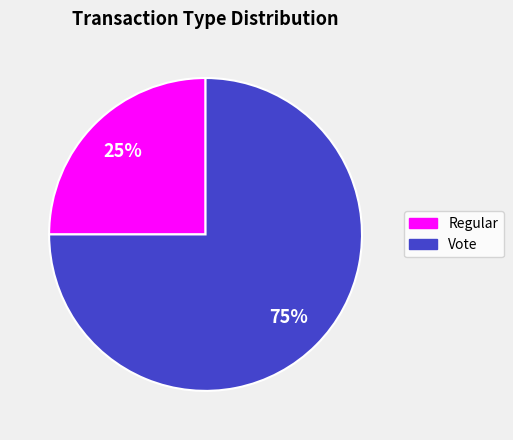

To the nearest percent, what is the combined percentage of Vote and Regular?

100%